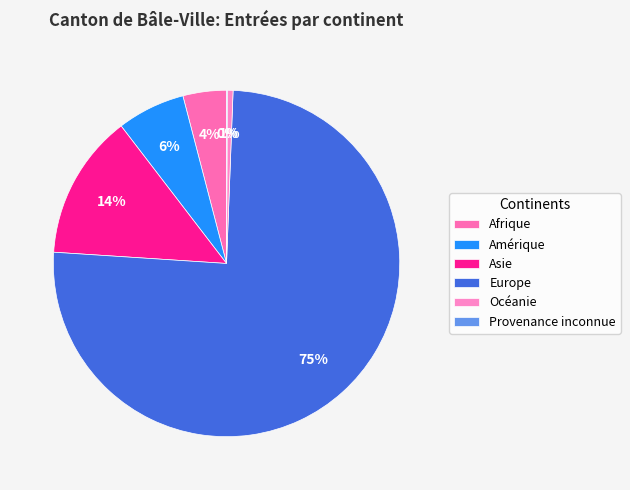

How much of the chart is everything except Amérique?

93.6%